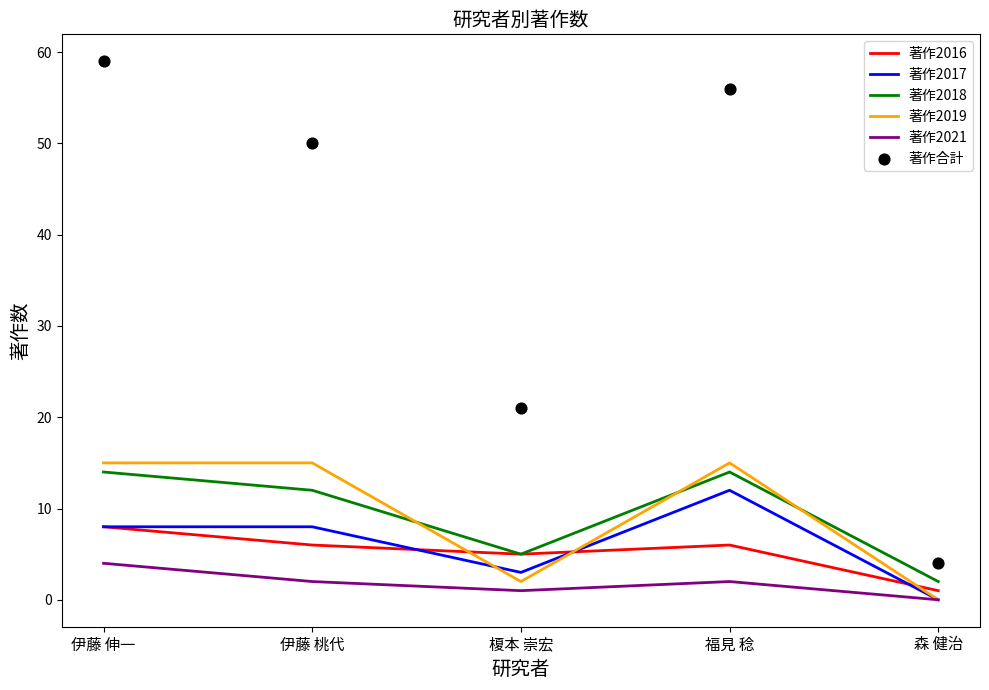

Which series contains the highest Y value?

著作合計